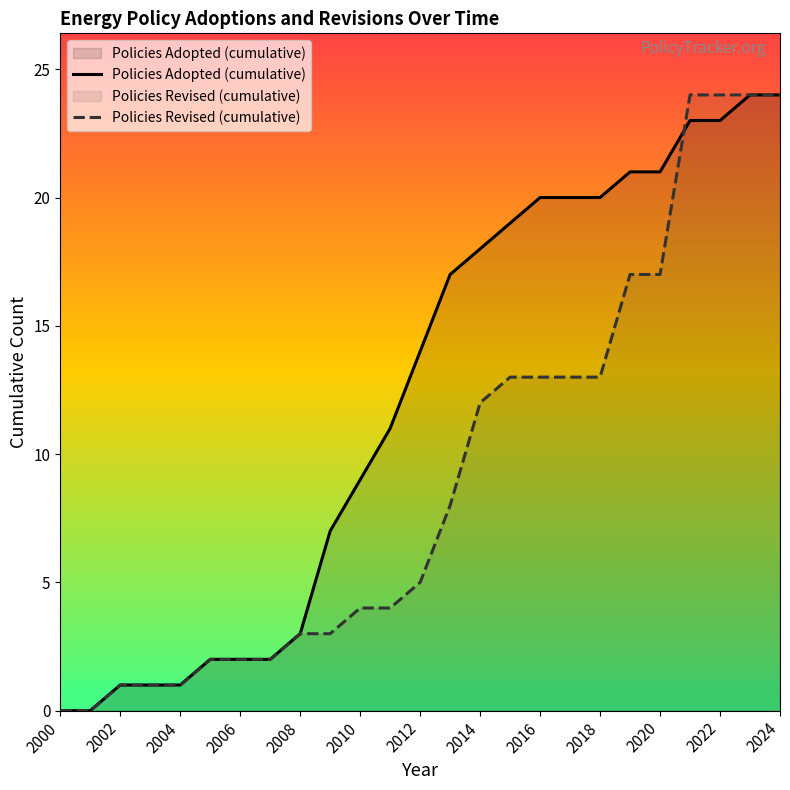

How many categories are shown in the chart?

25